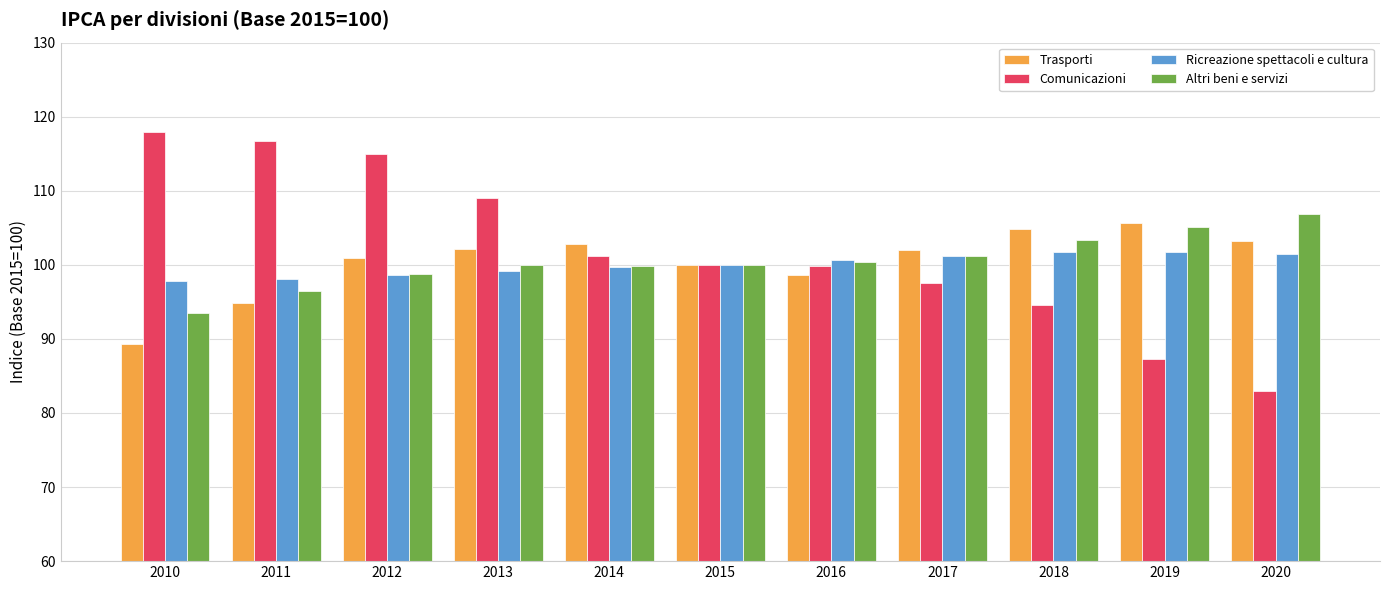

What is the maximum value for Comunicazioni?

118.0